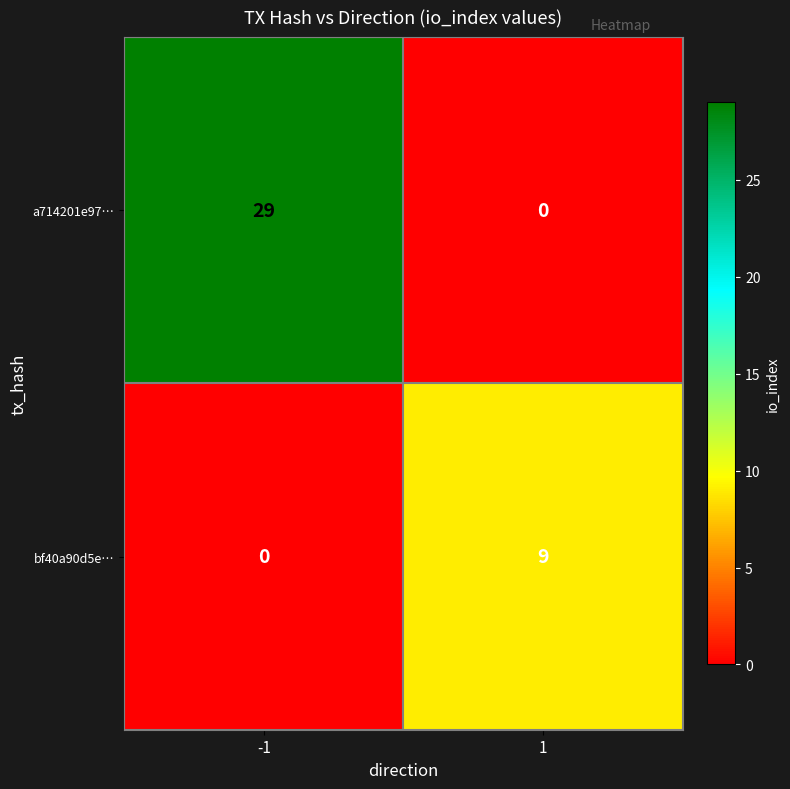

What is the maximum value shown in the chart?

29